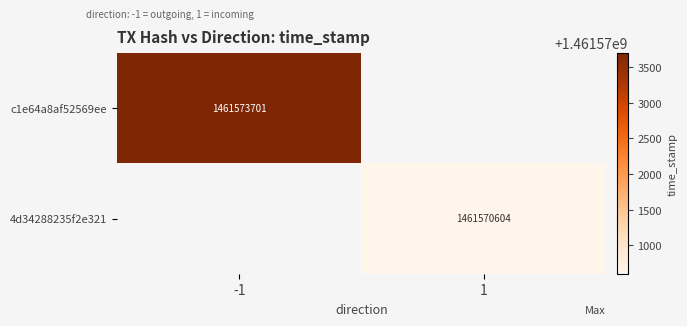

True or false: 4d34288235f2e321 has a value of 1953462018 at 1.

False